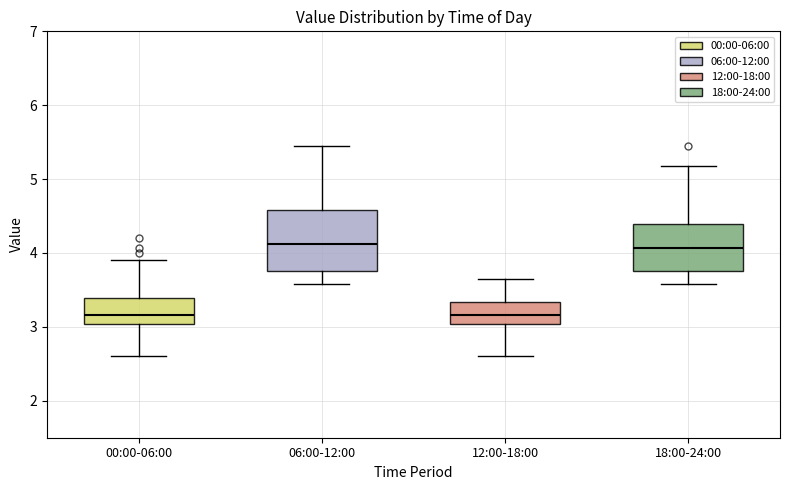

Reading left to right, read every box against the y-axis: the position of its median line, the range the box covers, and the ends of its whiskers. The values are not printed on the chart, so give them approximately, as read against the axis.

00:00-06:00: median 3.2, box 3.0 to 3.4, whiskers 2.6 to 3.9
06:00-12:00: median 4.1, box 3.8 to 4.6, whiskers 3.6 to 5.5
12:00-18:00: median 3.2, box 3.0 to 3.3, whiskers 2.6 to 3.7
18:00-24:00: median 4.1, box 3.8 to 4.4, whiskers 3.6 to 5.2